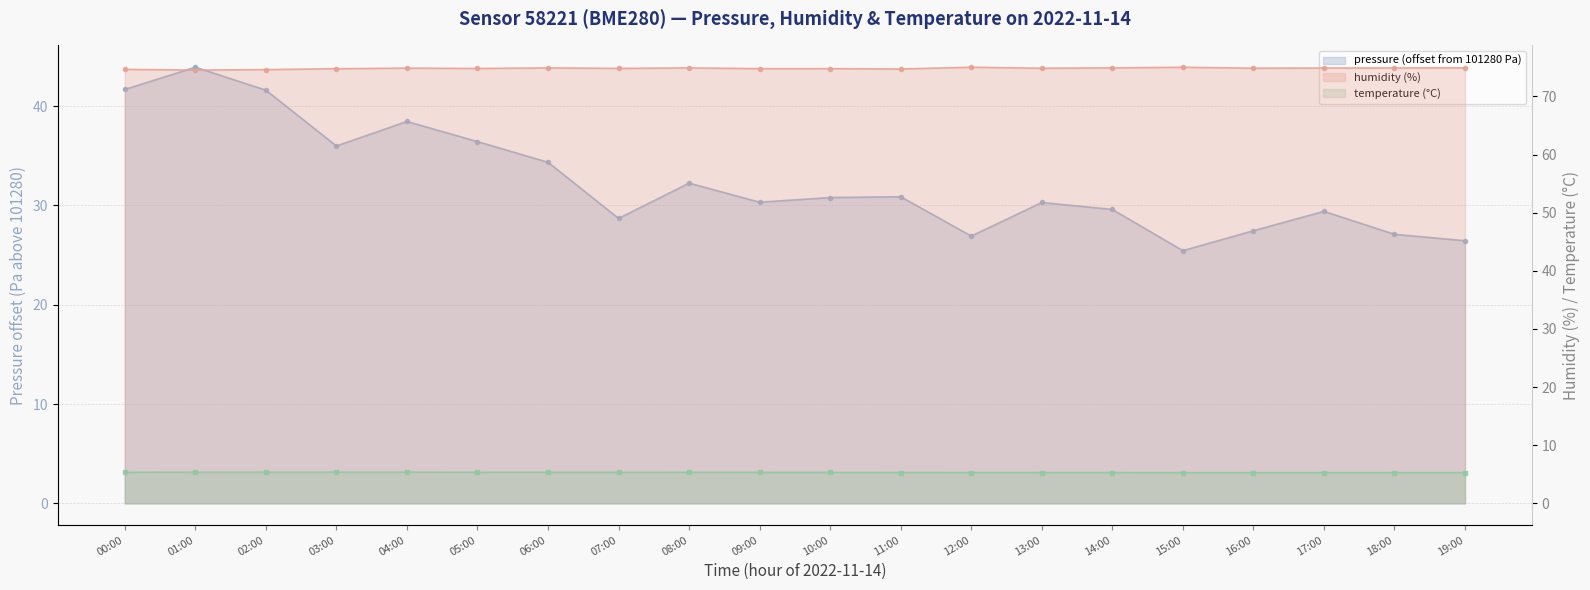

Reading left to right, extract all data points from this chart.

pressure: 41.7	43.9	41.6	36.0	38.4	36.4	34.3	28.7	32.2	30.3	30.8	30.9	26.9	30.3	29.6	25.4	27.4	29.4	27.1	26.4
humidity: 74.7	74.5	74.6	74.8	74.9	74.8	74.9	74.8	74.9	74.8	74.8	74.7	75.0	74.8	74.9	75.0	74.9	74.9	74.9	74.9
temperature: 5.4	5.4	5.4	5.4	5.4	5.4	5.4	5.3	5.3	5.3	5.3	5.3	5.3	5.3	5.3	5.3	5.3	5.3	5.3	5.3